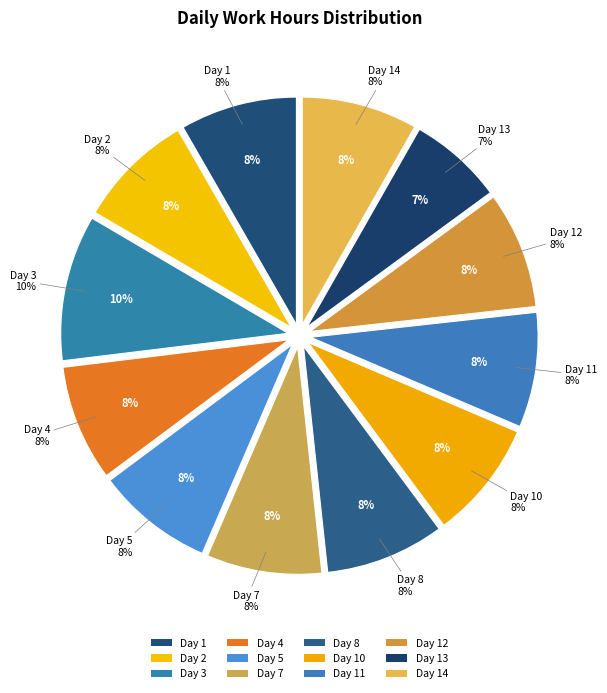

Combined, what portion of the pie is Day 5 and Day 4?

16.6%